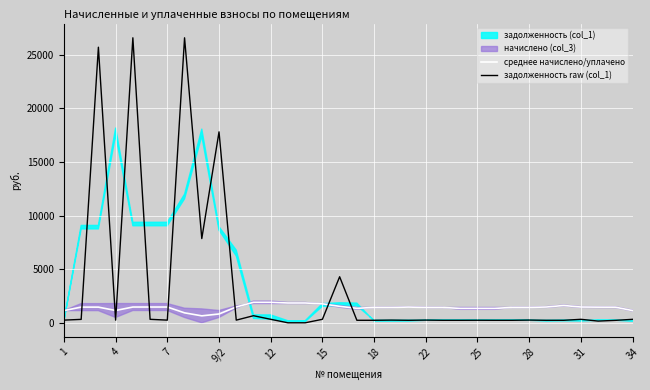

Does the chart display data point markers on the line(s)?

No